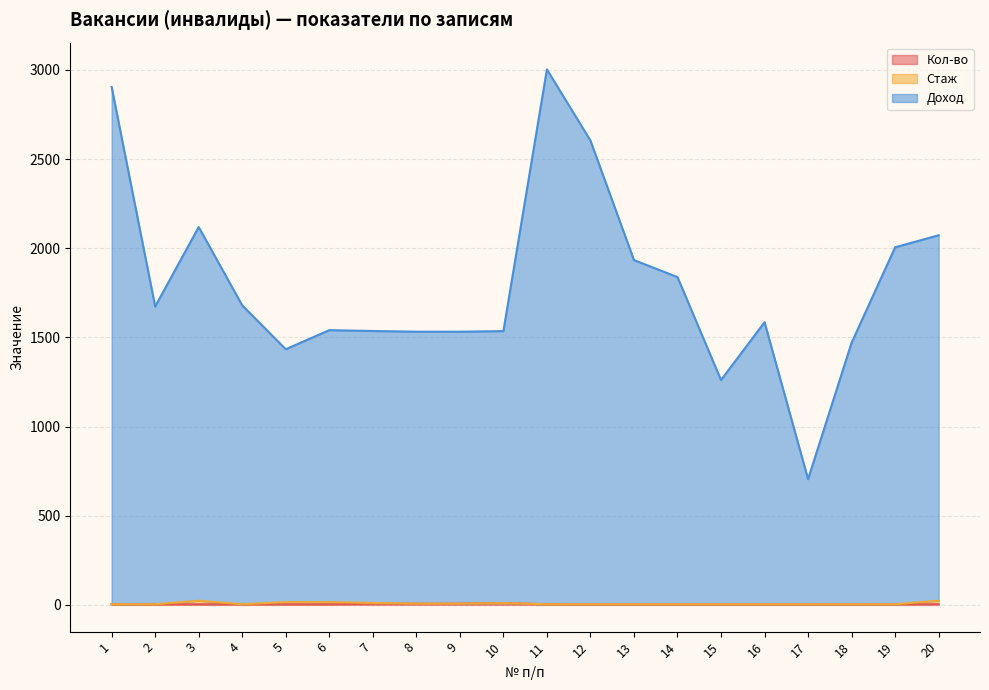

What is the total value across all series at 11?

3003.3